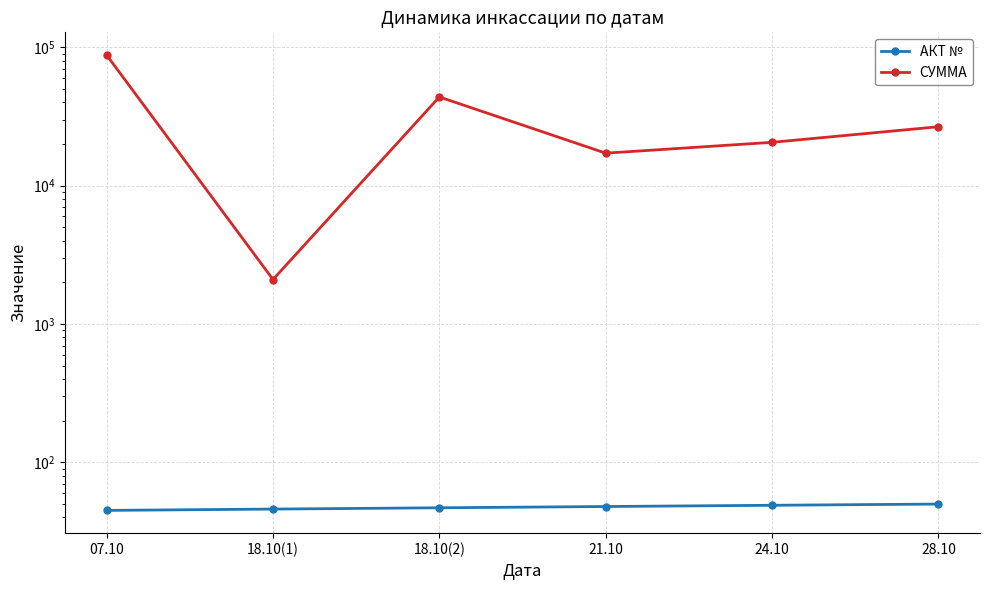

What is the lowest value of the АКТ № series?

45.0